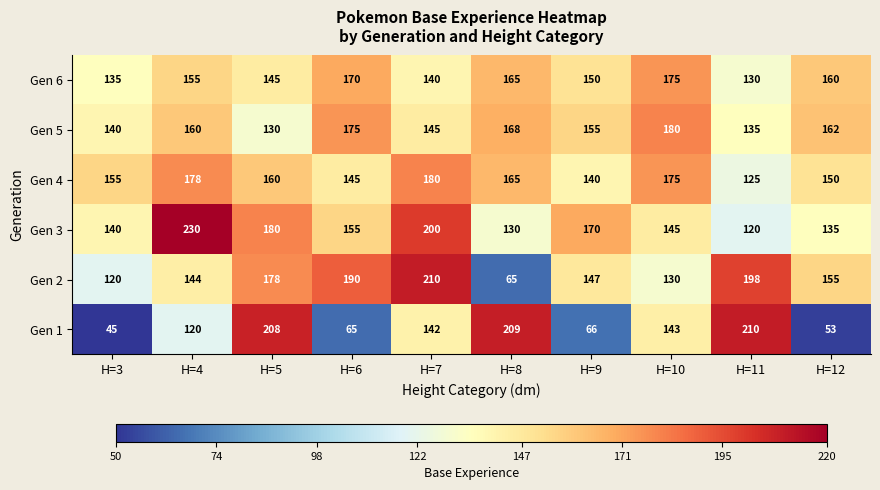

True or false: Gen 2 has a value of 102 at H=6.

False